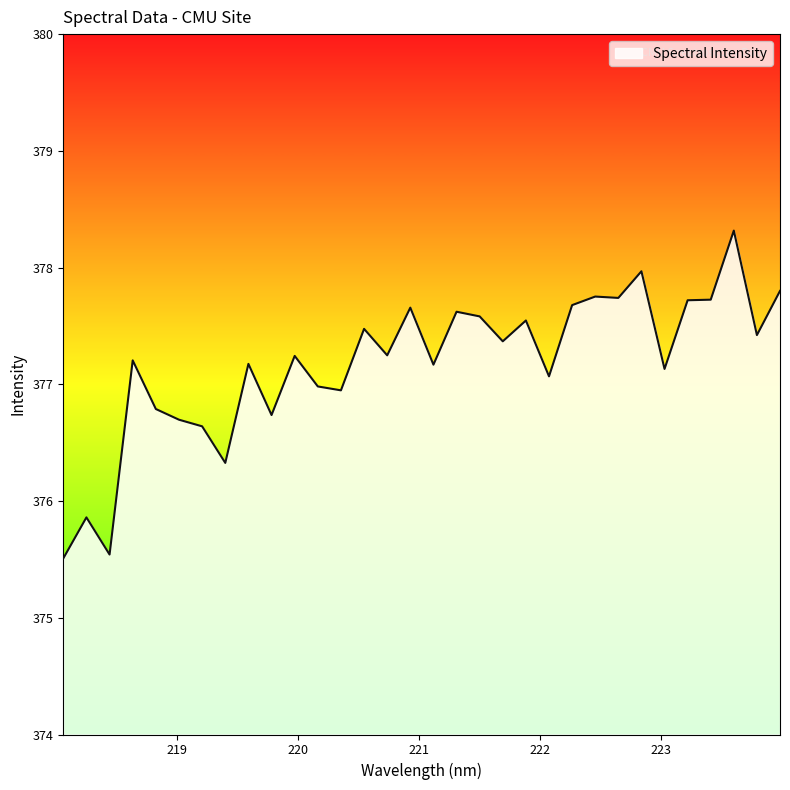

What is the maximum value shown in the chart?

378.3